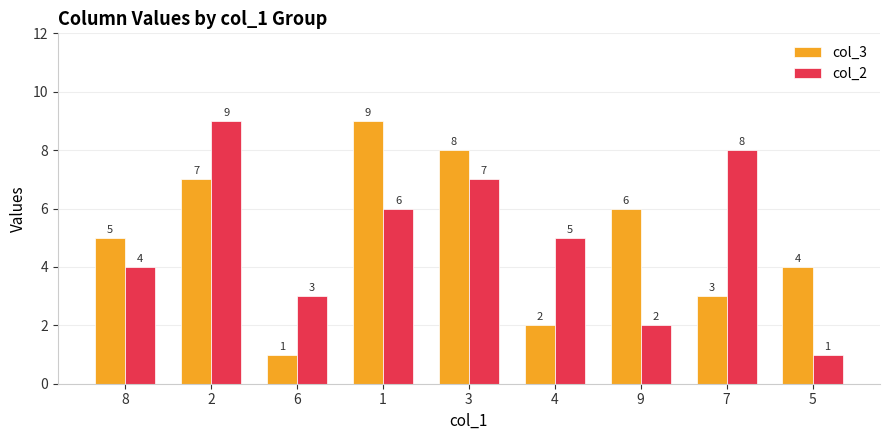

What is the label of the 8th bar from the left?

7